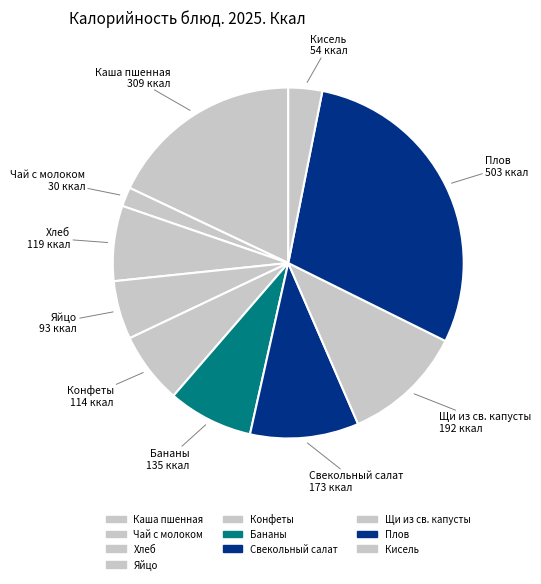

What is the change in value from Чай с молоком to Яйцо?

+62.4